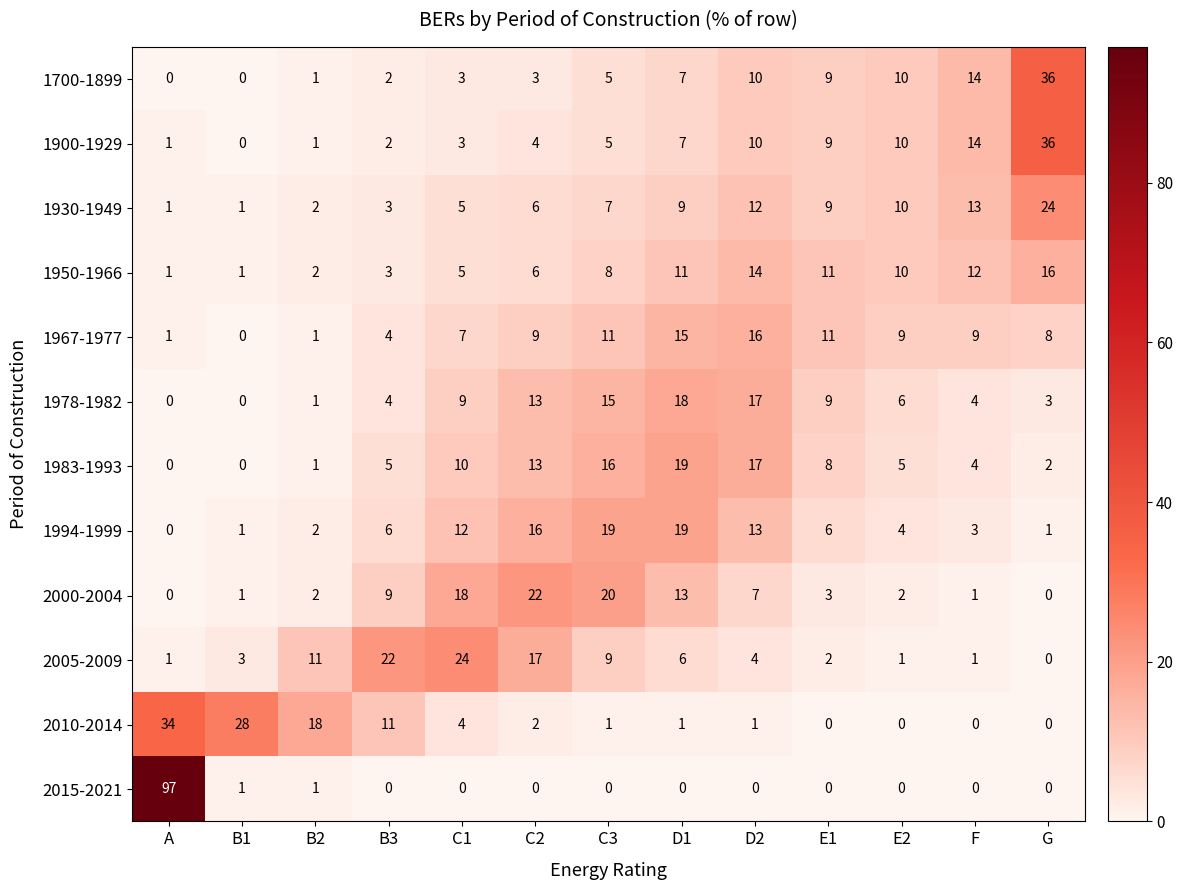

Read the 2005-2009 value at B2, to the nearest 10.

10